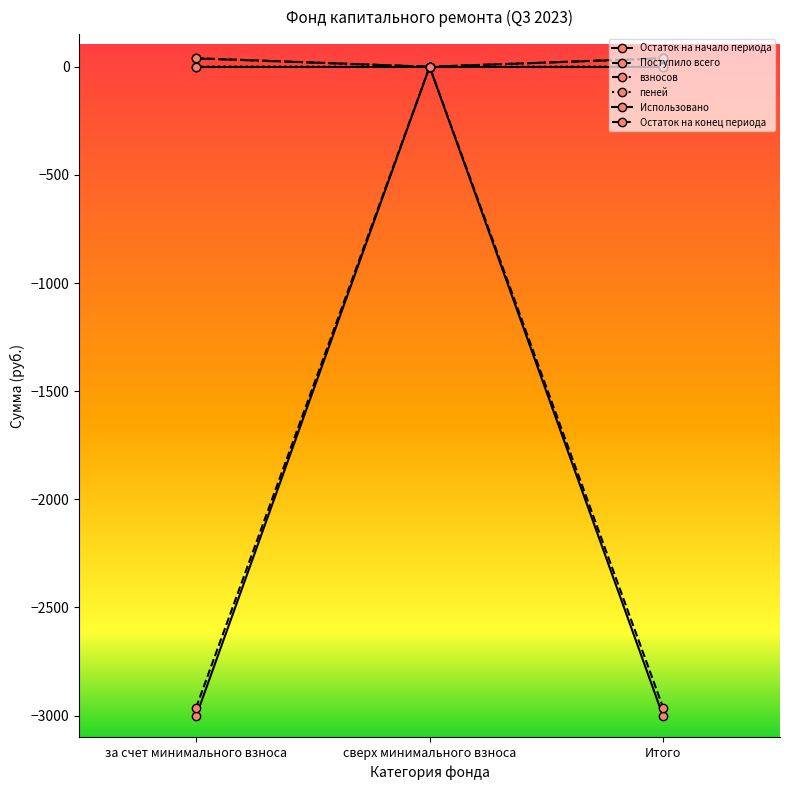

How many lines are shown in the chart?

6